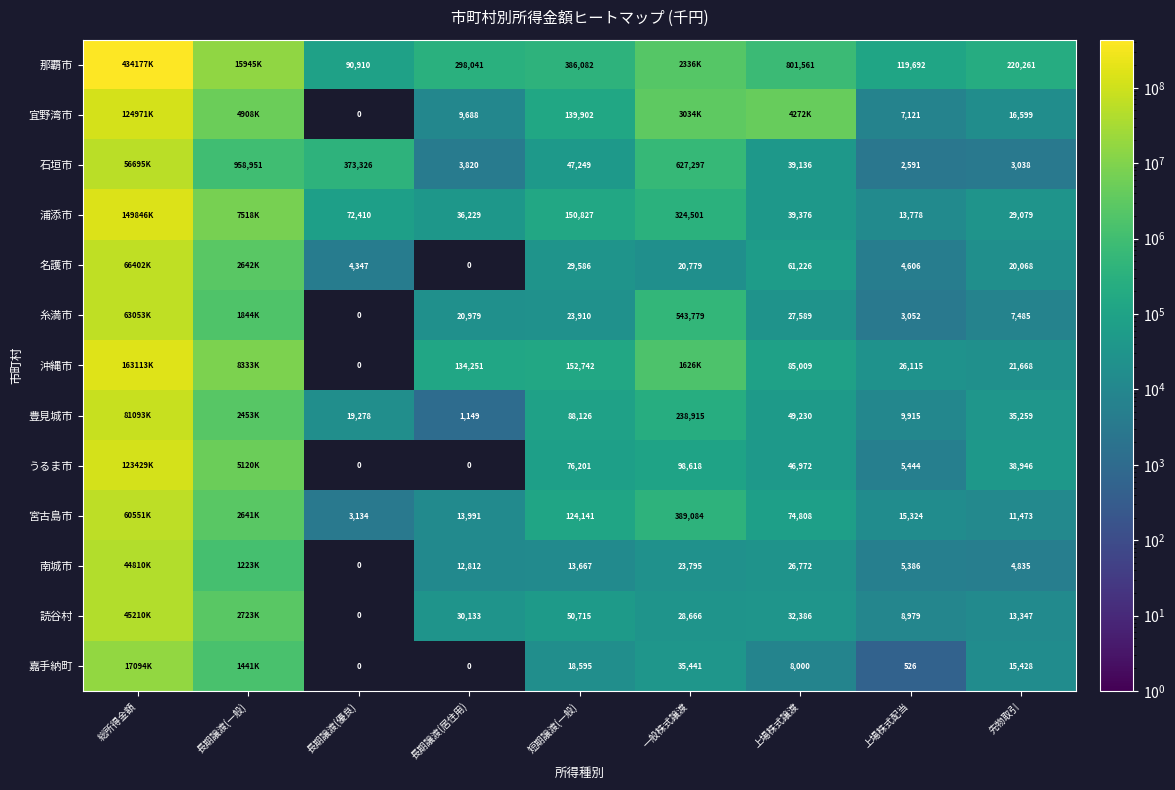

True or false: 浦添市 has a value of 463663.4 at 一般株式譲渡.

False